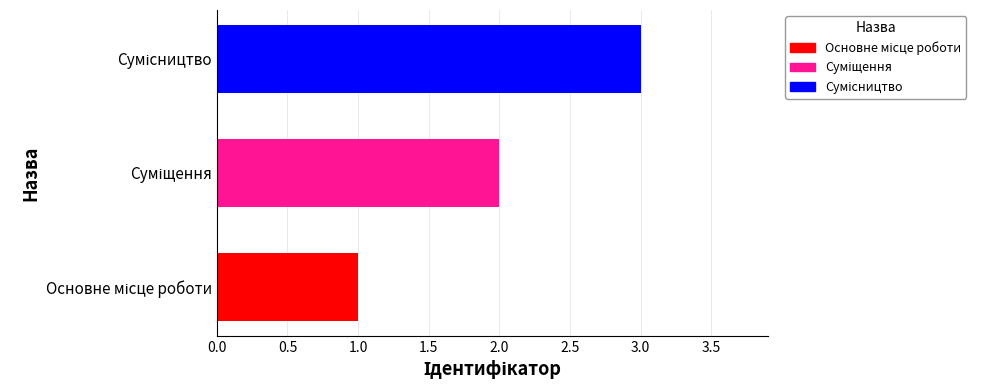

What is the maximum value shown in the chart?

3